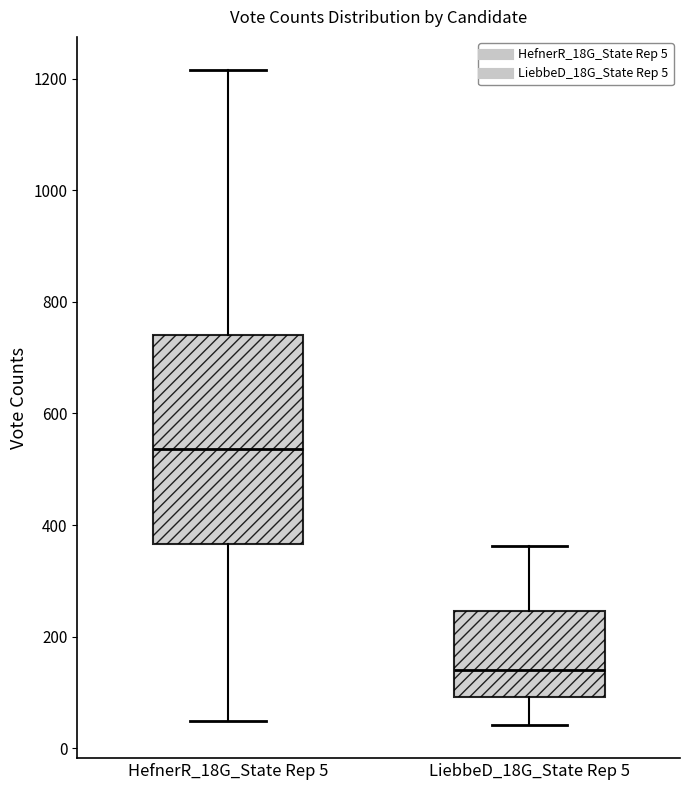

Where does the lower whisker of the box for LiebbeD_18G_State Rep 5 end on the y-axis? The values are not printed on the chart, so give them approximately, as read against the axis.

40